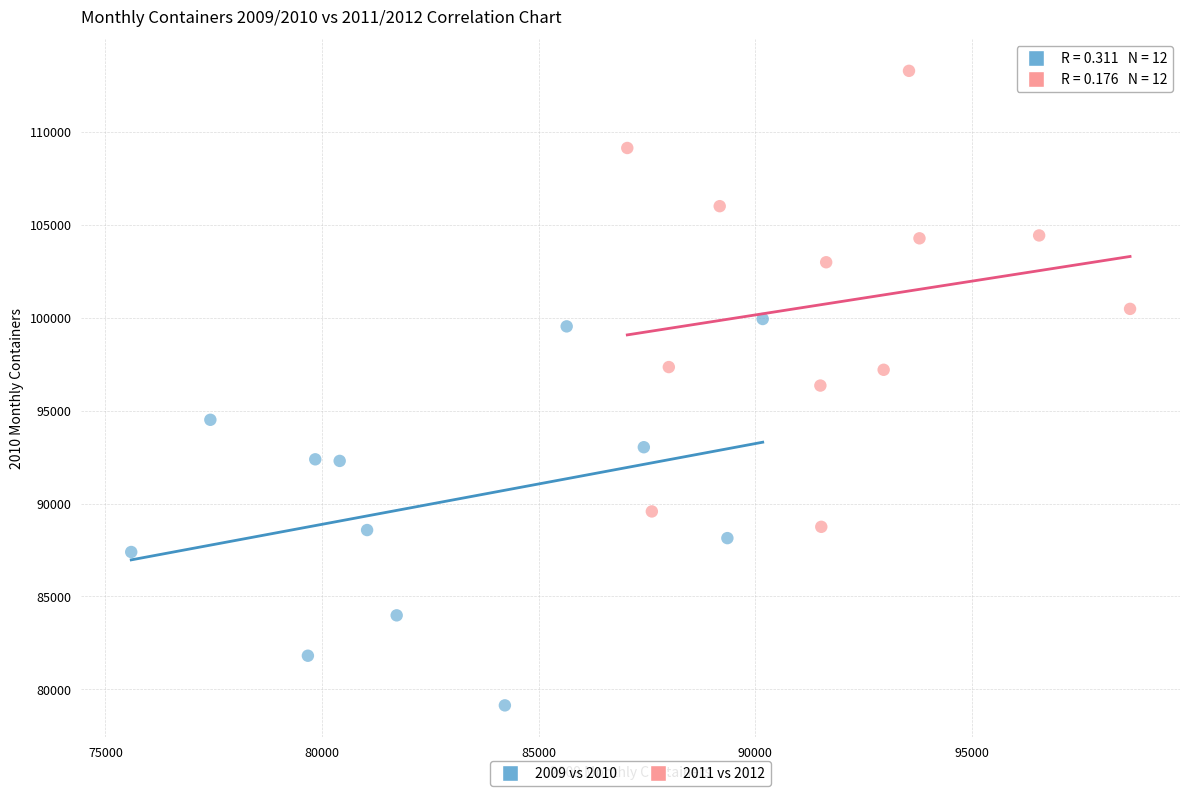

Which series reaches the maximum Y coordinate?

2011 vs 2012